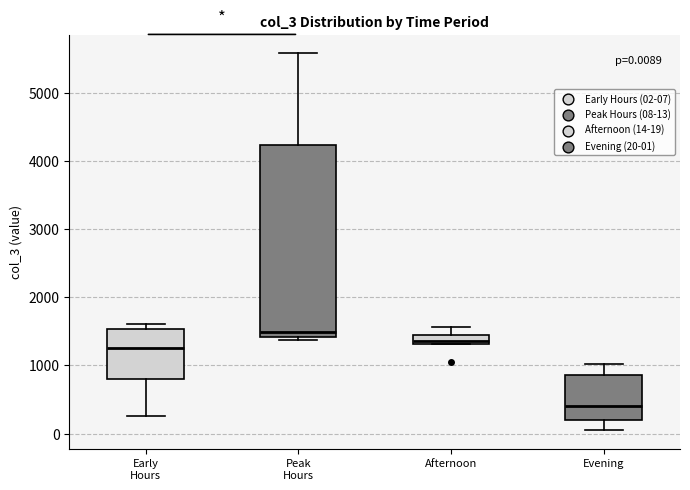

Which box has the lowest median line?

Evening